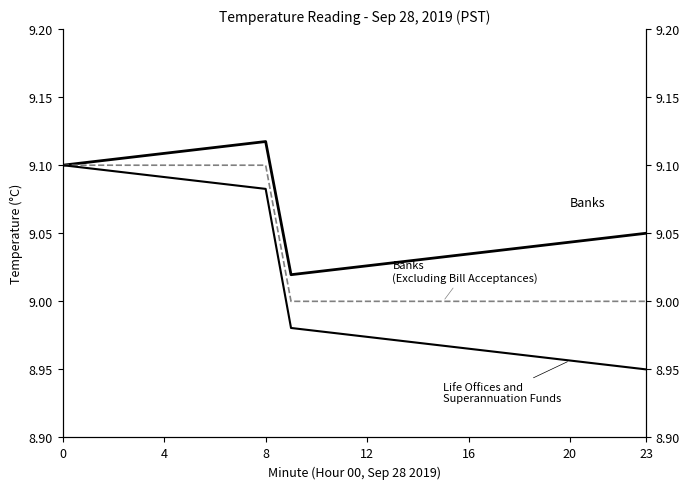

Reading left to right, transcribe all the data shown in this chart.

Banks: 9.1	9.1	9.1	9.1	9.1	9.1	9.1	9.1	9.1	9.0	9.0	9.0	9.0	9.0	9.0	9.0	9.0	9.0	9.0	9.0	9.0	9.0	9.0	9.1
Banks (Excluding Bill Acceptances): 9.1	9.1	9.1	9.1	9.1	9.1	9.1	9.1	9.1	9.0	9.0	9.0	9.0	9.0	9.0	9.0	9.0	9.0	9.0	9.0	9.0	9.0	9.0	9.0
Life Offices and Superannuation Funds: 9.1	9.1	9.1	9.1	9.1	9.1	9.1	9.1	9.1	9.0	9.0	9.0	9.0	9.0	9.0	9.0	9.0	9.0	9.0	9.0	9.0	9.0	9.0	8.9